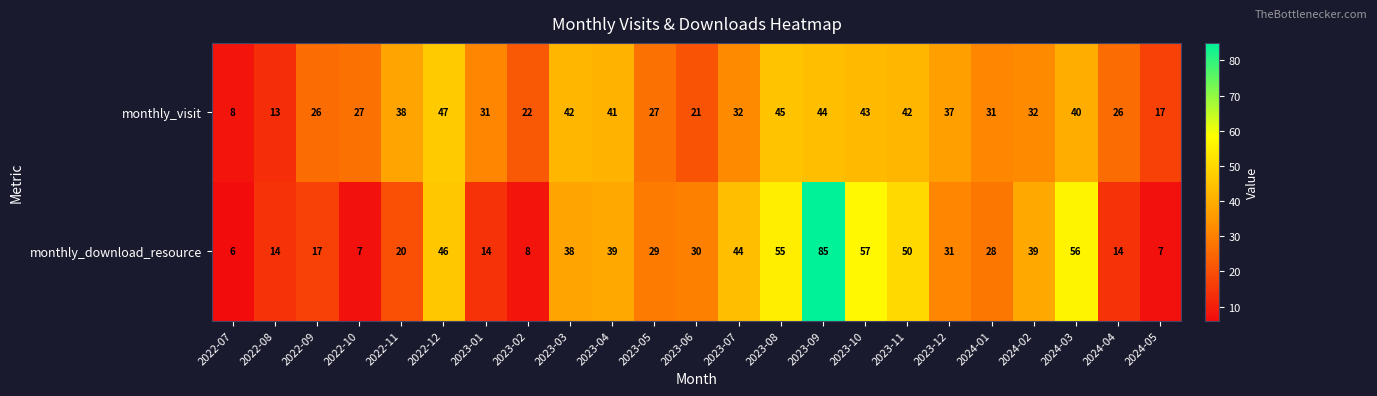

At which category is the sum across all series the highest?

2023-09